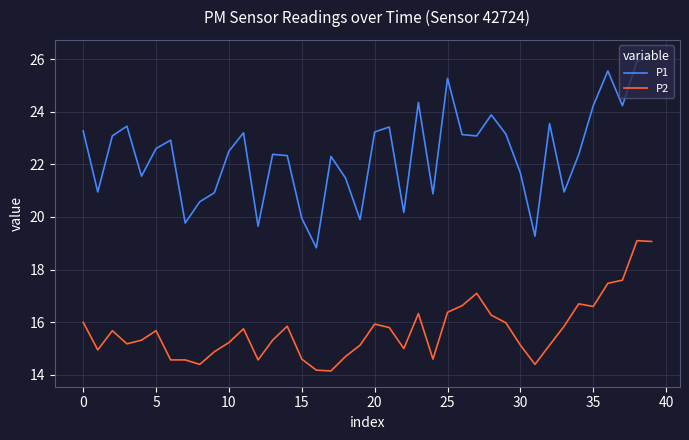

Which series has the largest range (max minus min)?

P1